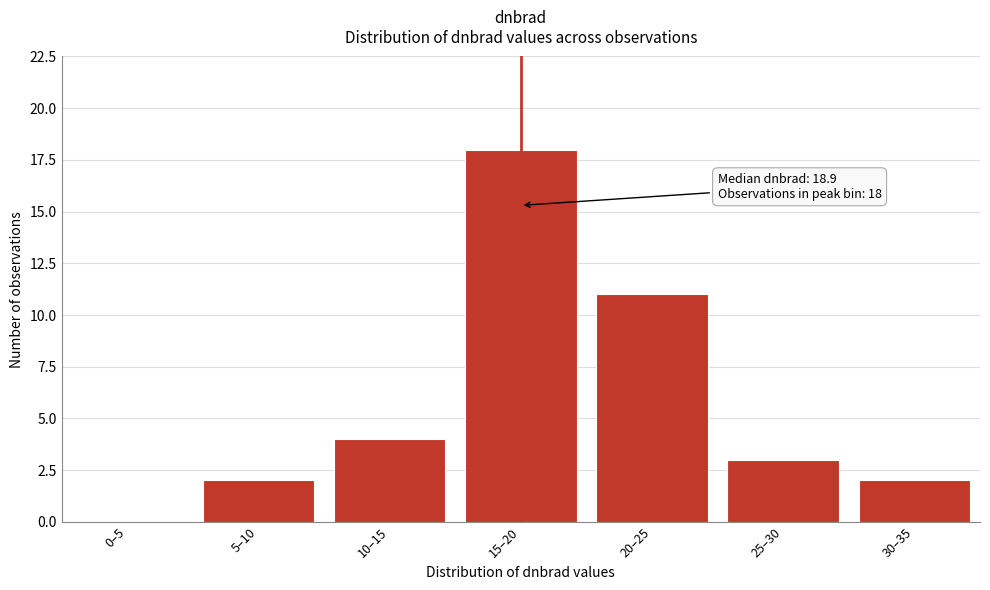

Reading right to left, list all the values displayed in this chart.

30–35=2	25–30=3	20–25=11	15–20=18	10–15=4	5–10=2	0–5=0